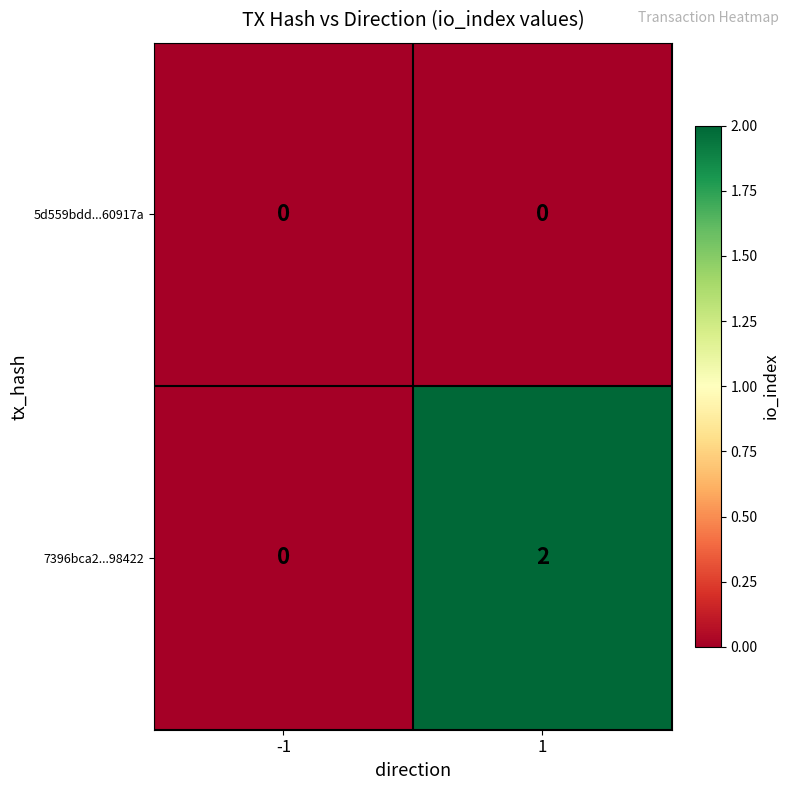

At which category is the sum across all series the highest?

1